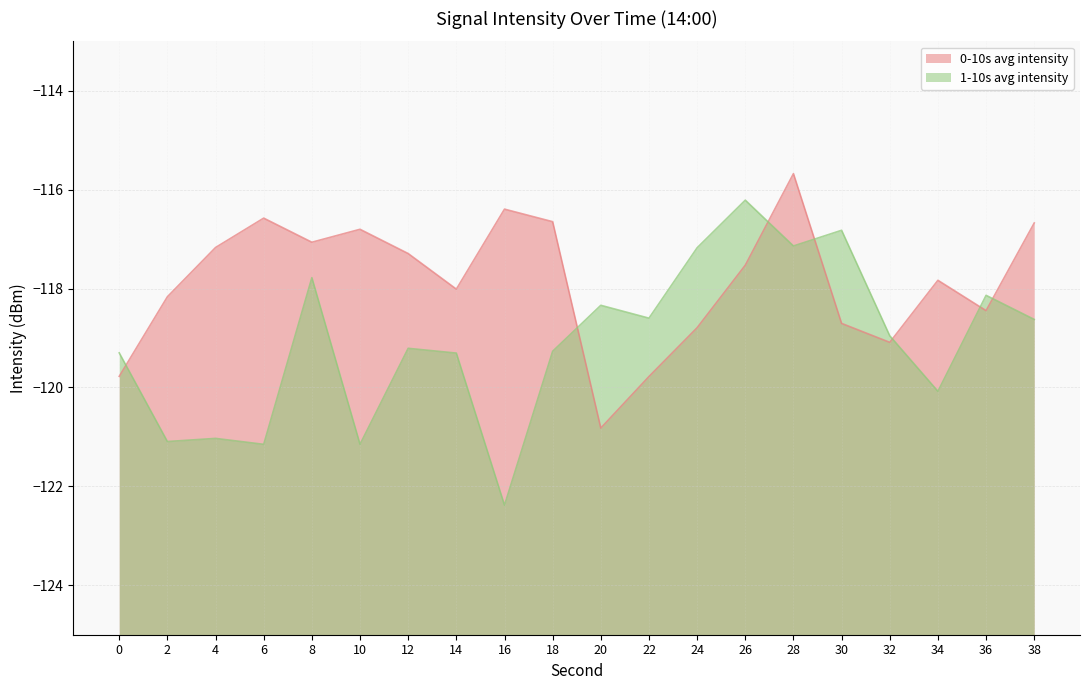

List the series in order of their peak value, highest first.

0-10s avg intensity, 1-10s avg intensity